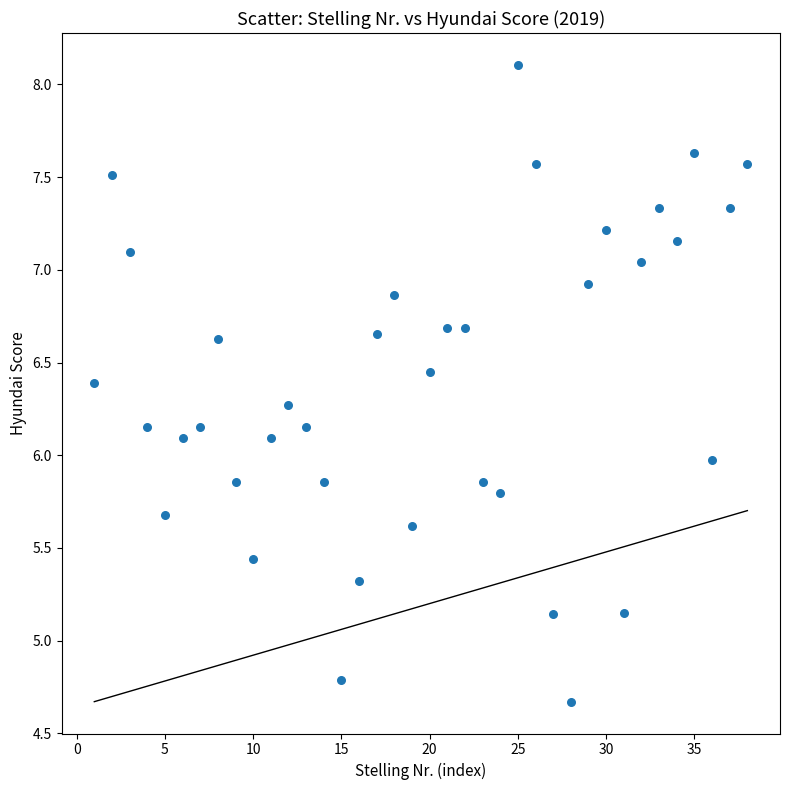

What is the range of Y values (max minus min)?

3.4